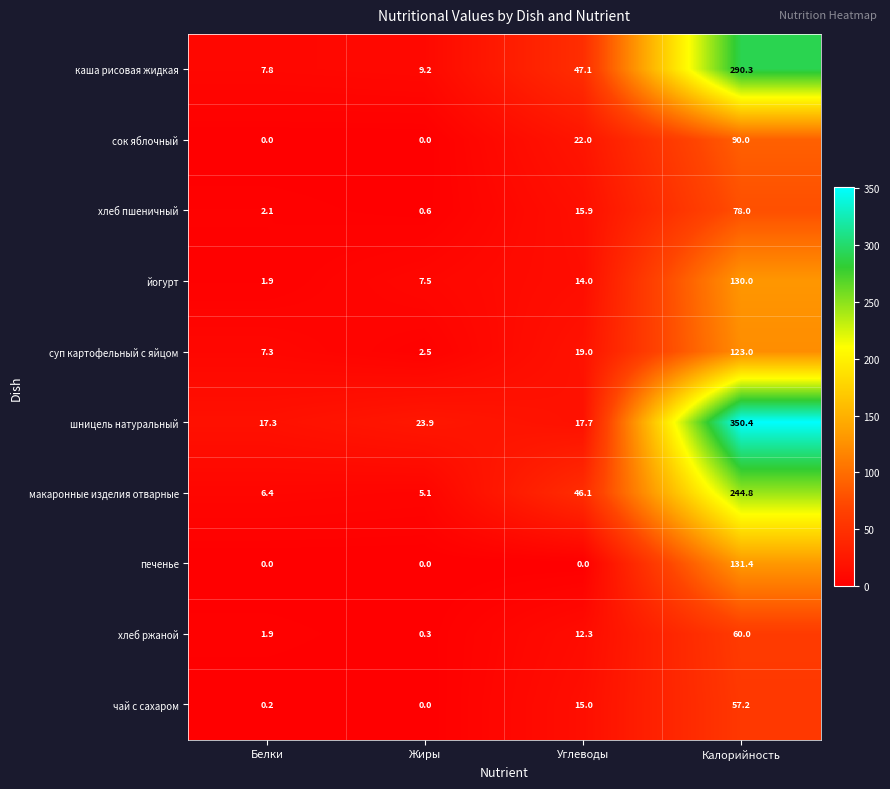

How many values in the хлеб пшеничный series are below 15?

2